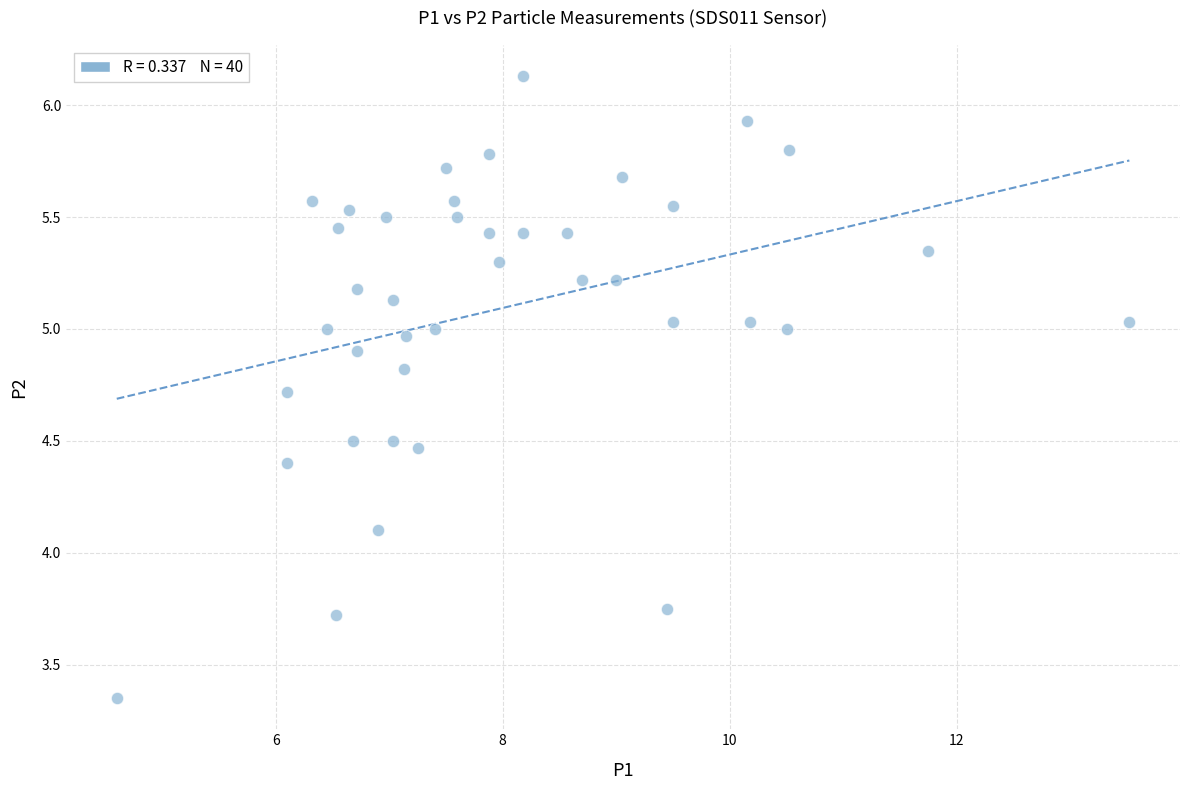

What Y value in the scatter plot is closest to 4?

4.1